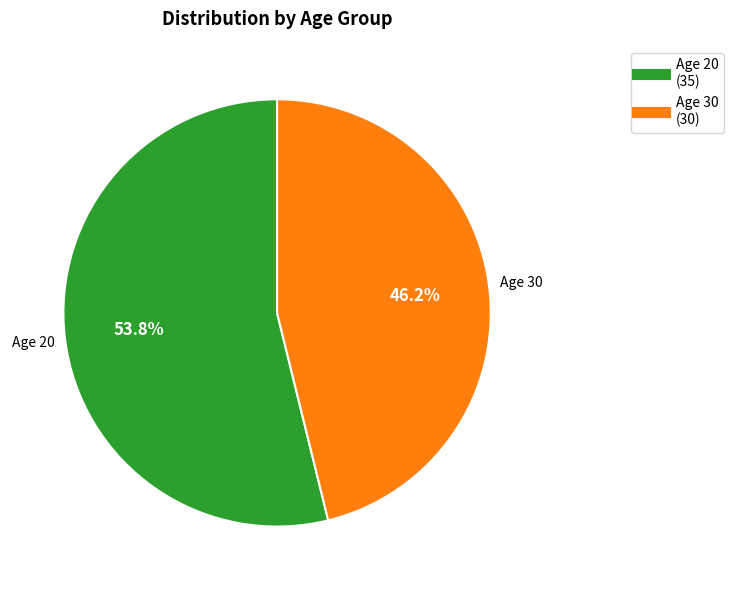

Is there any slice that represents more than half of the pie?

Yes